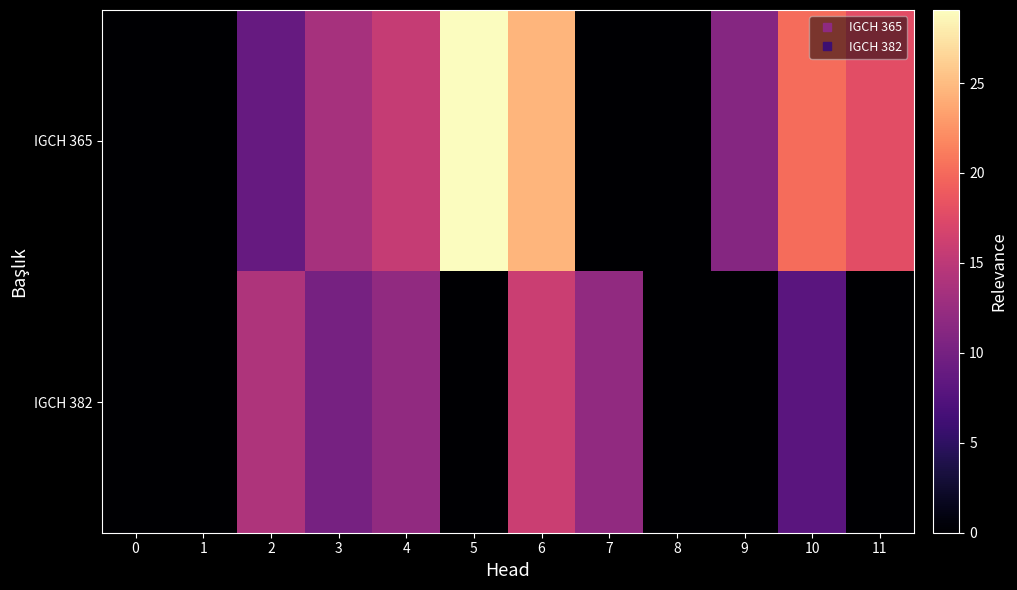

Reading left to right, what are all the values shown in this chart?

IGCH 365: 0=0.0	1=0.0	2=8.9	3=13.4	4=15.6	5=29.1	6=24.6	7=0.0	8=0.0	9=11.2	10=20.1	11=17.9
IGCH 382: 0=0.0	1=0.0	2=14.0	3=10.0	4=12.0	5=0.0	6=16.0	7=12.0	8=0.0	9=0.0	10=8.0	11=0.0